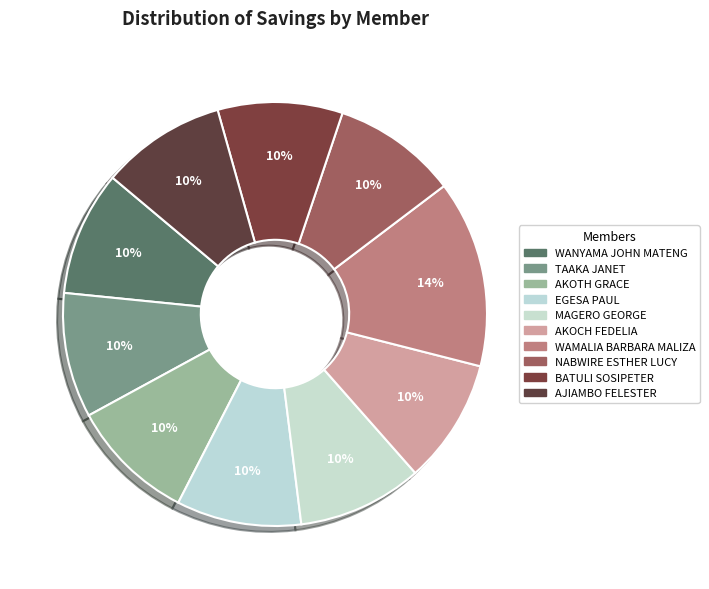

To the nearest percent, what is the average slice percentage?

10%